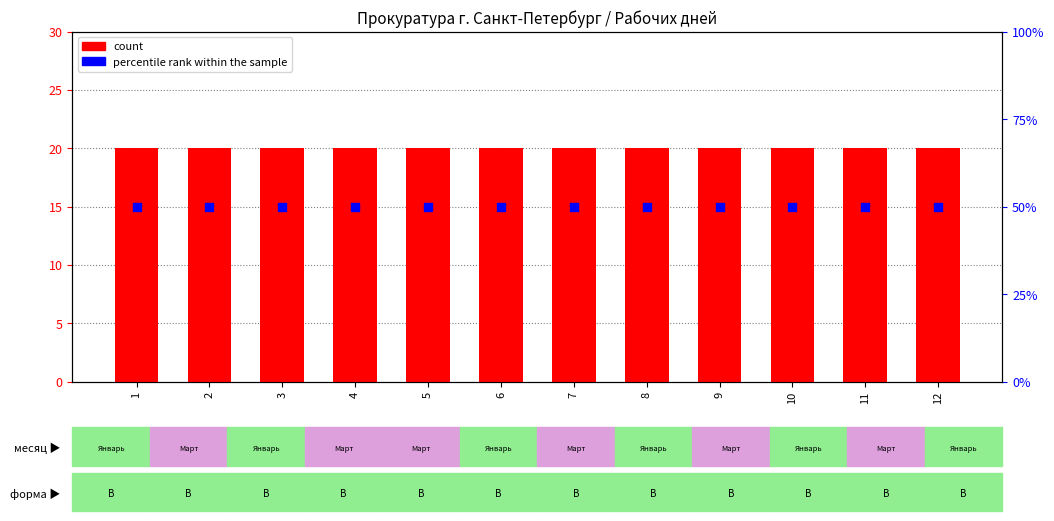

Which series reaches the minimum Y coordinate?

count